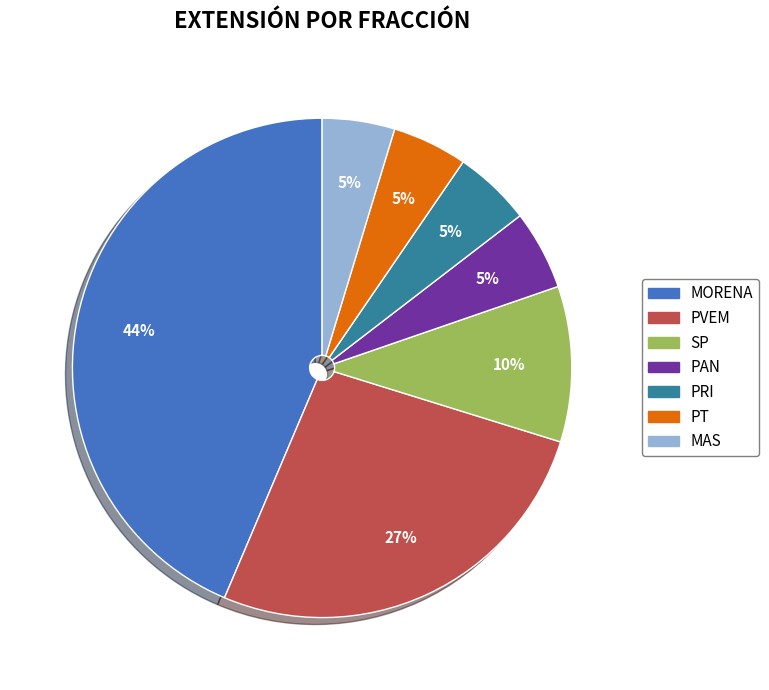

To the nearest percent, what portion does PAN represent?

5%